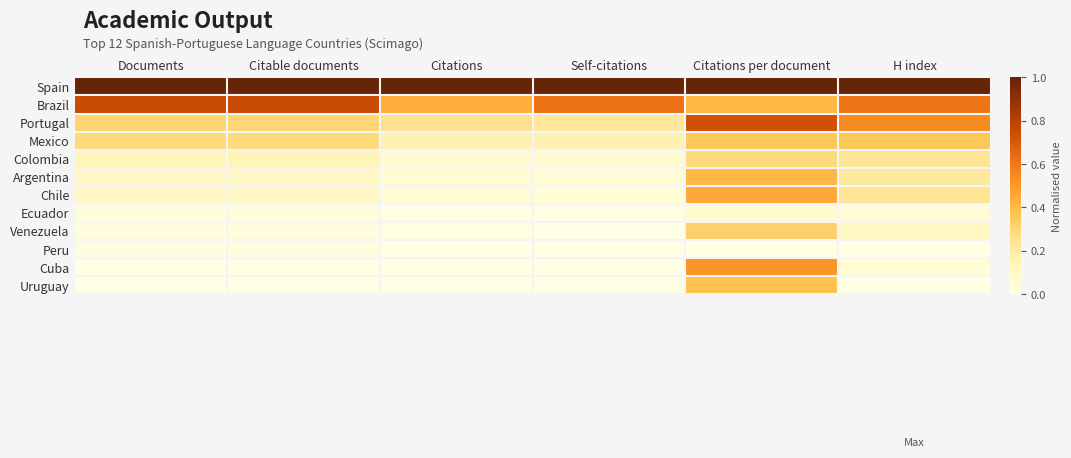

Which has a higher value, Self-citations or Citations per document?

Self-citations